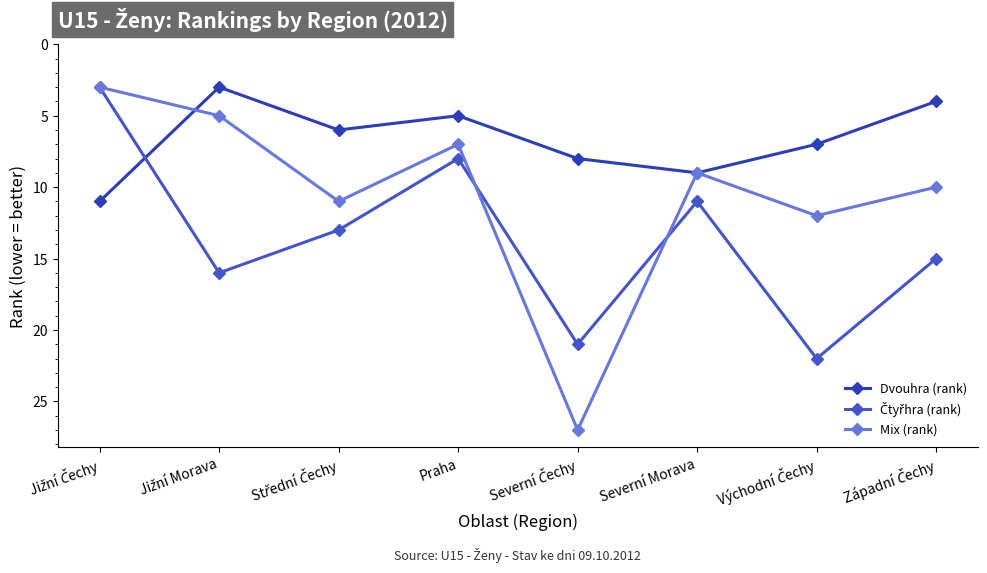

What is the value of the Dvouhra (rank) point at the 8th from the left?

4